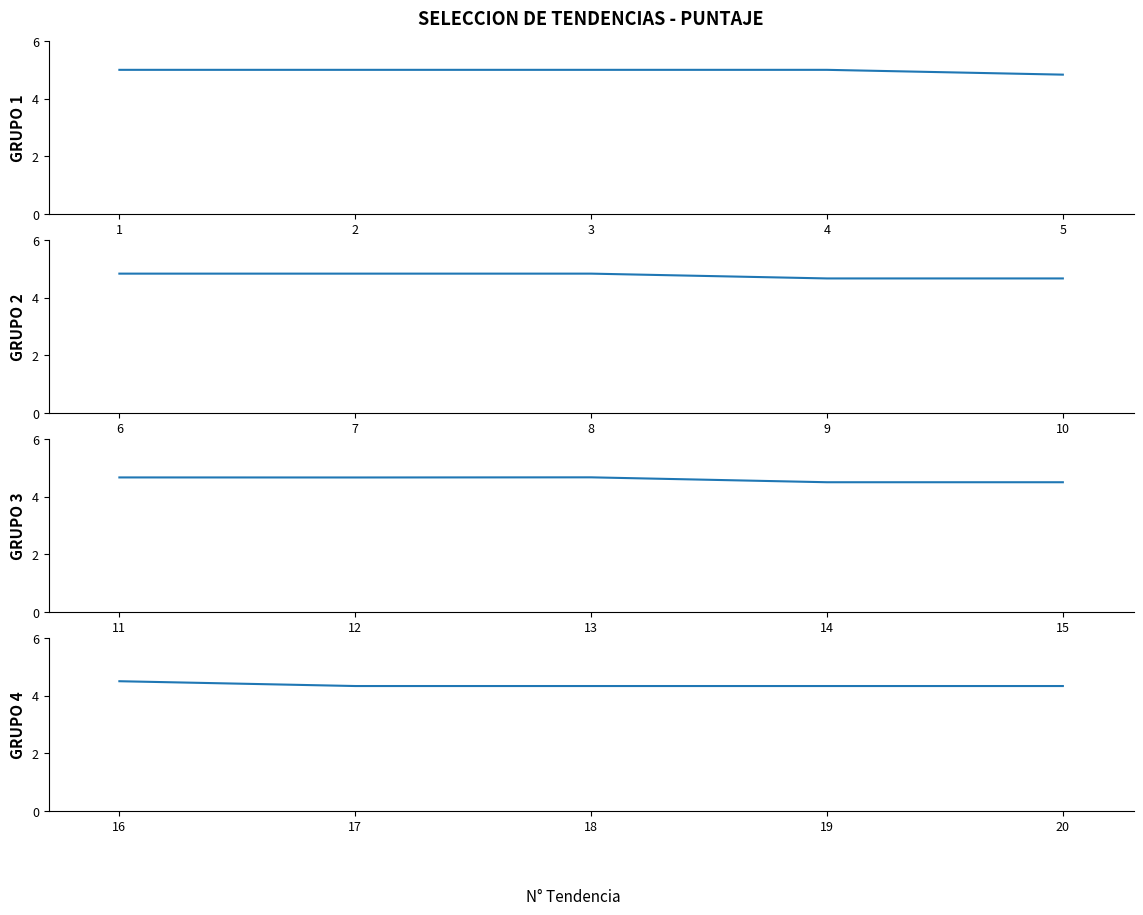

Approximately how many times larger is the value at 18 compared to 19?

1.0